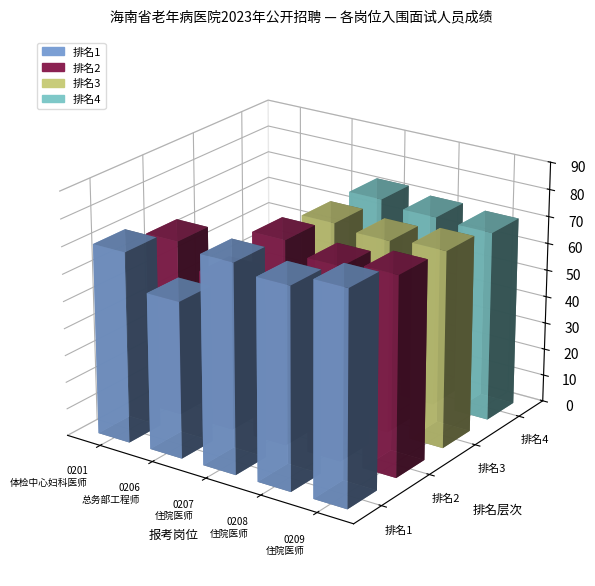

What is the spread (max minus min) of values at 0201-体检中心妇科医师?

70.3